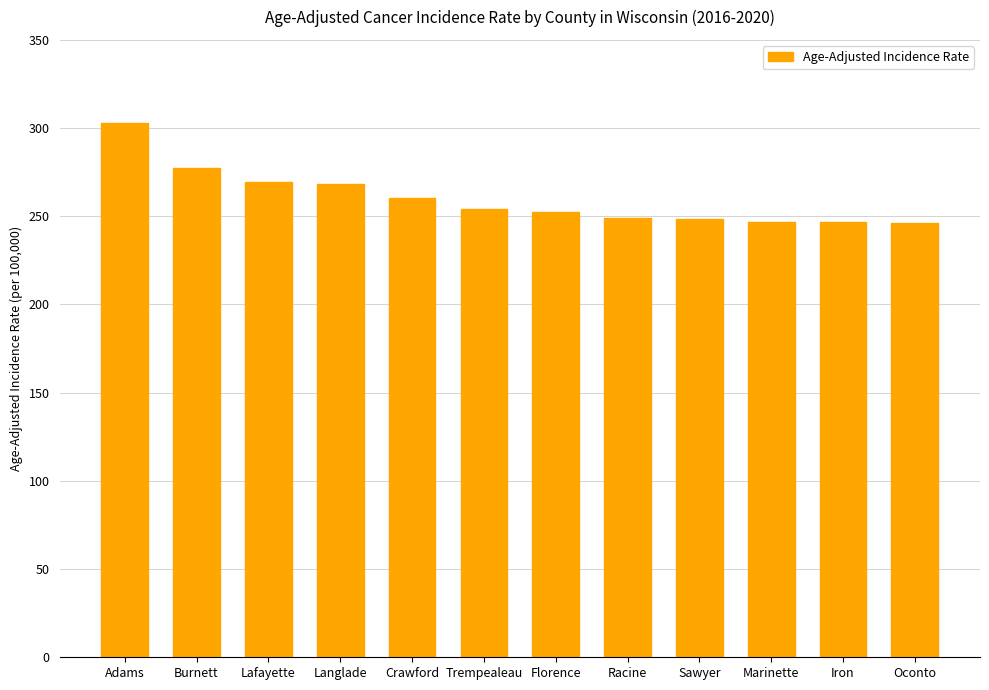

Between Crawford and Adams, which is larger?

Adams